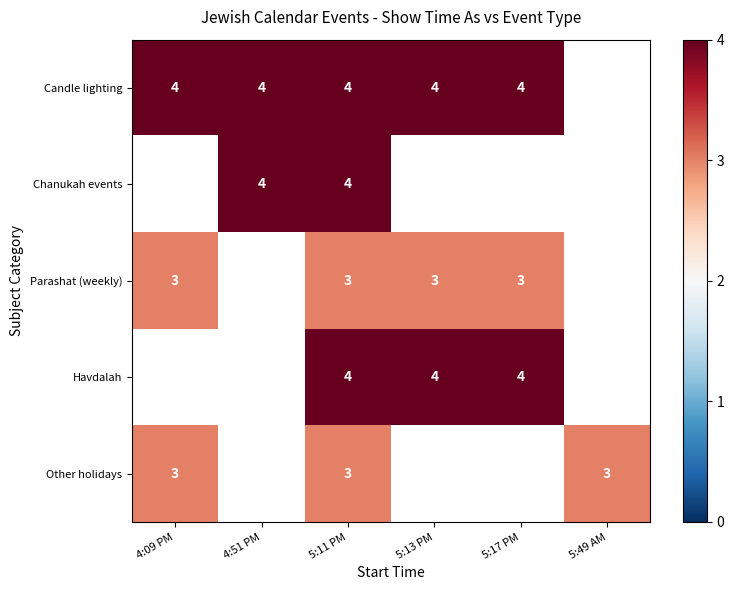

What is the maximum value shown in the chart?

4.0